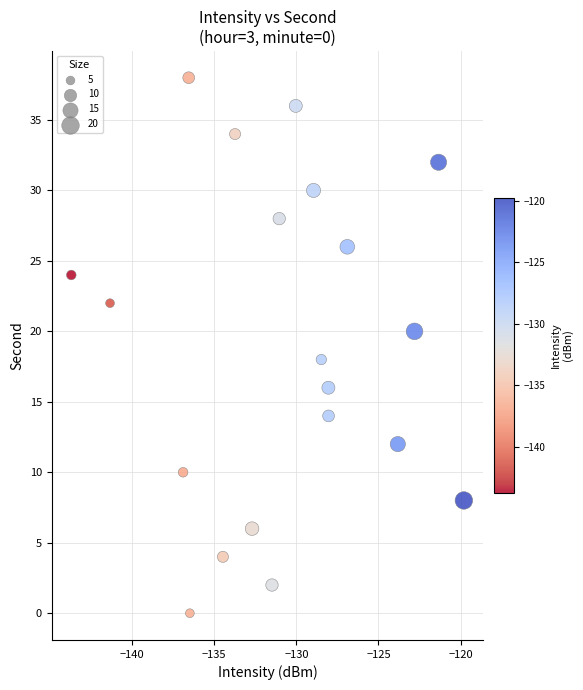

What is the range of Y values (max minus min)?

38